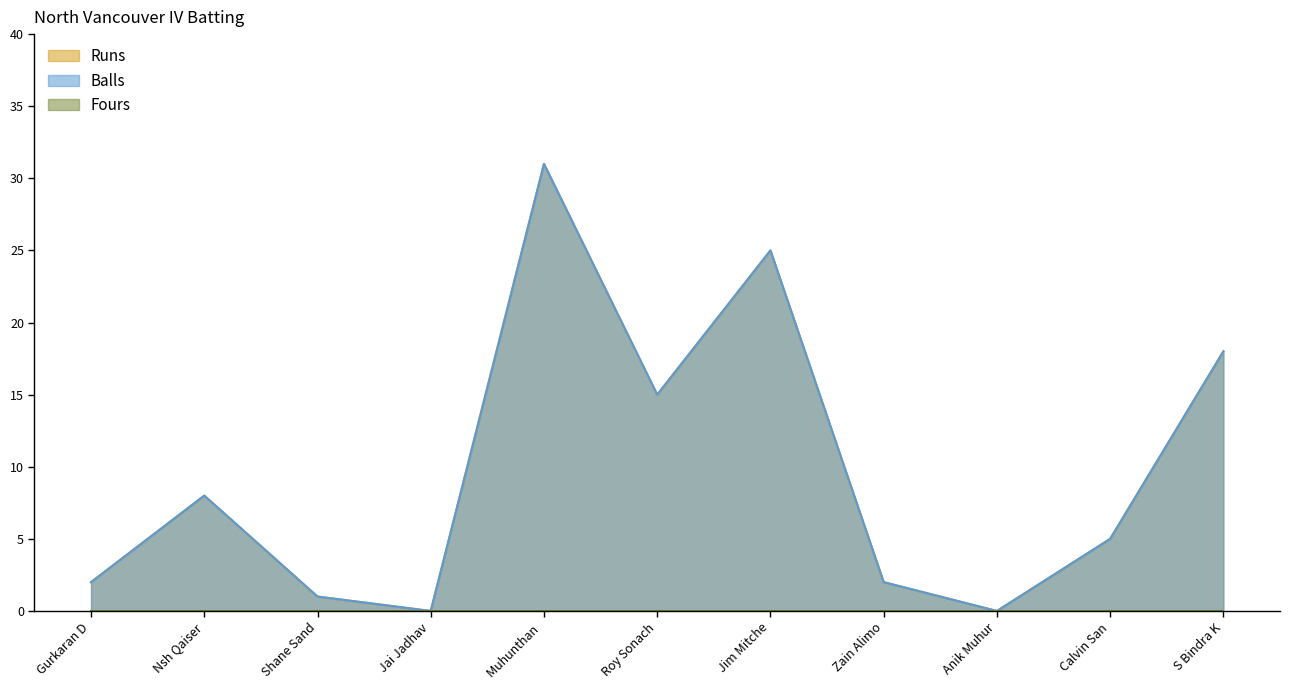

Does the chart display data point markers on the line(s)?

No